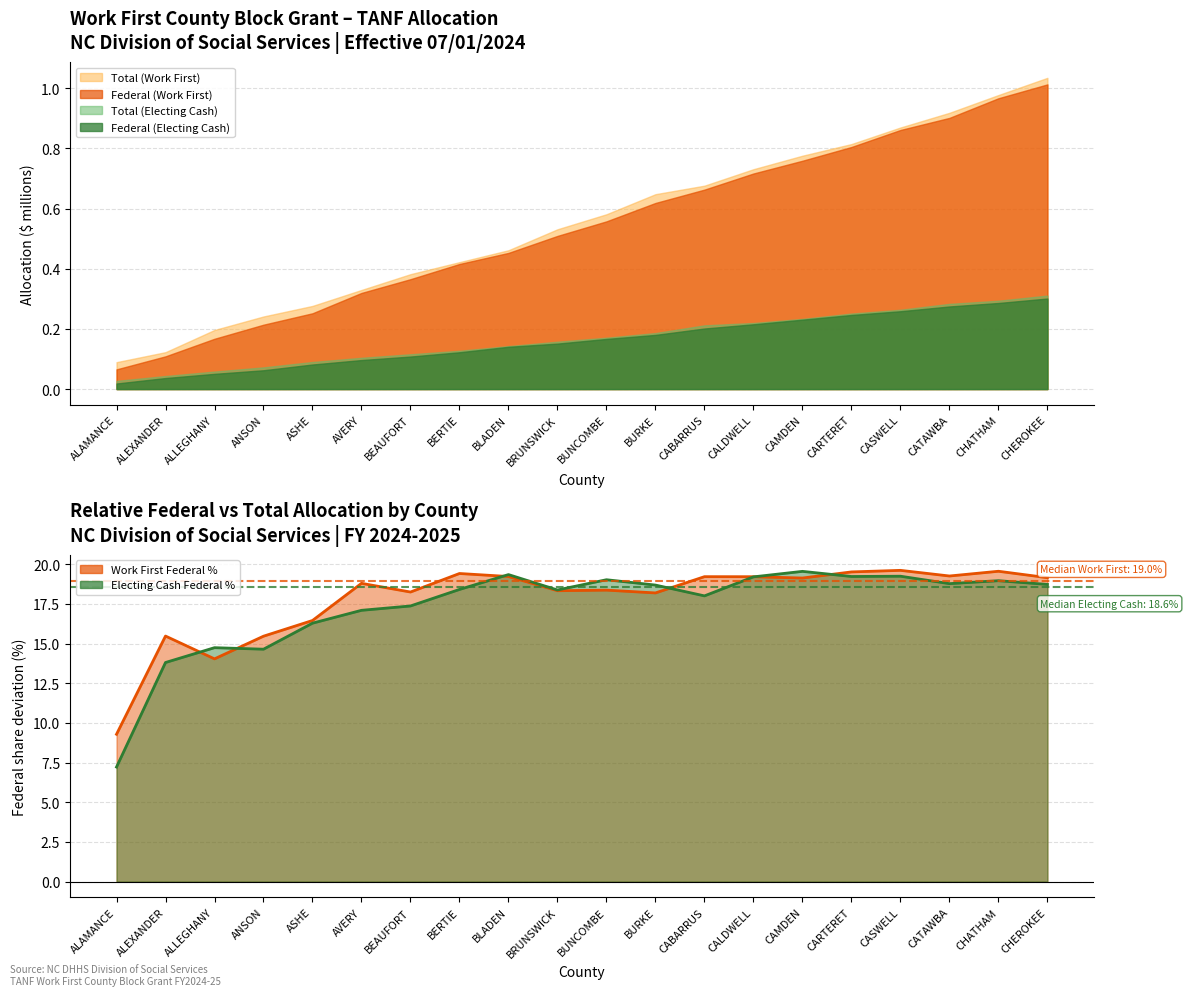

What is the sum of the Electing Cash Federal % values at ALEXANDER and CARTERET?

33.0